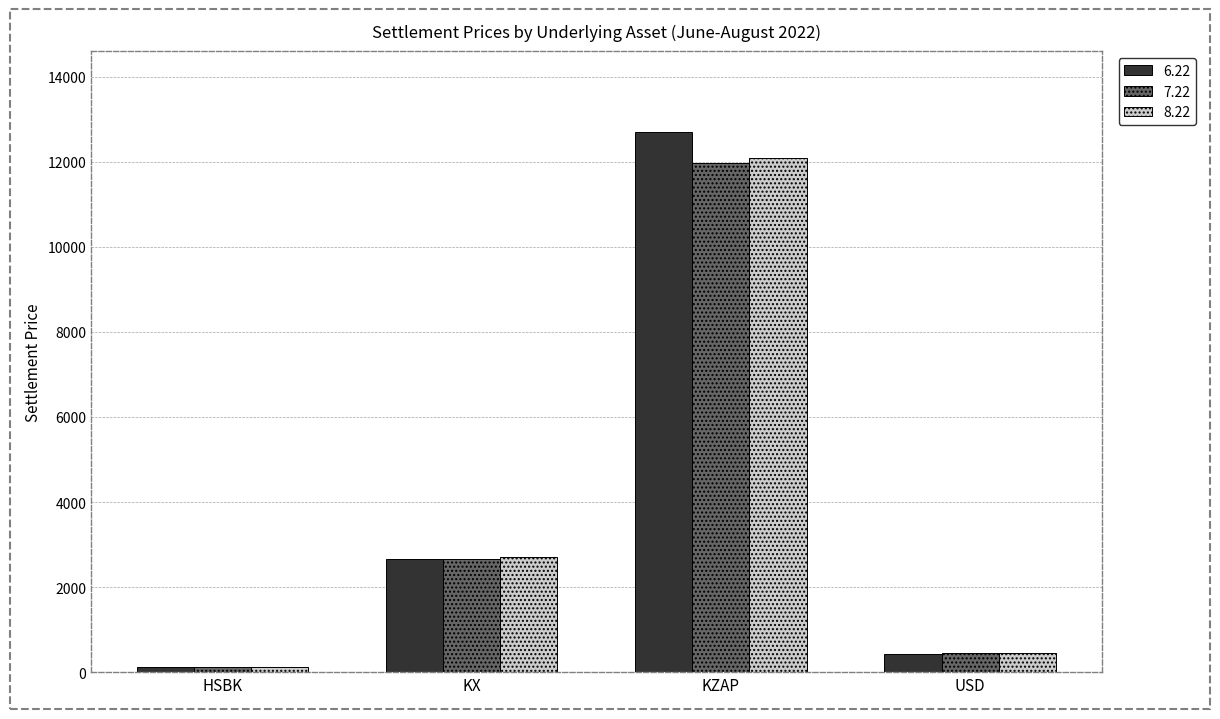

Is it true that 7.22 equals 16768.6 at KZAP?

False